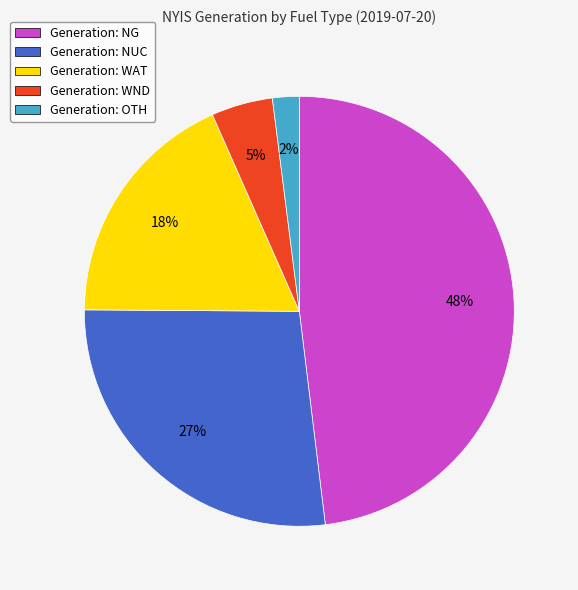

To the nearest percent, what portion does Generation: NUC represent?

27%